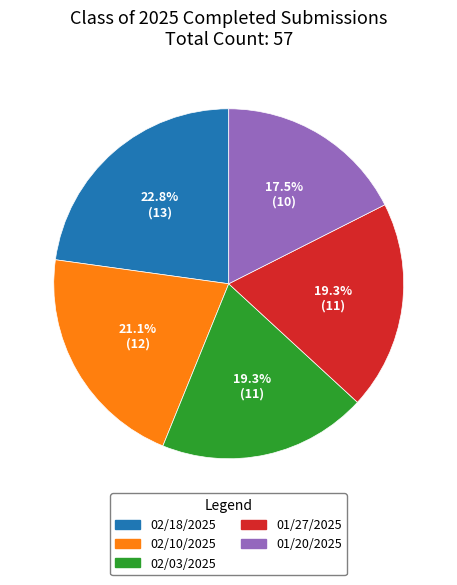

Combined, what portion of the pie is 02/10/2025 and 02/03/2025?

40.4%